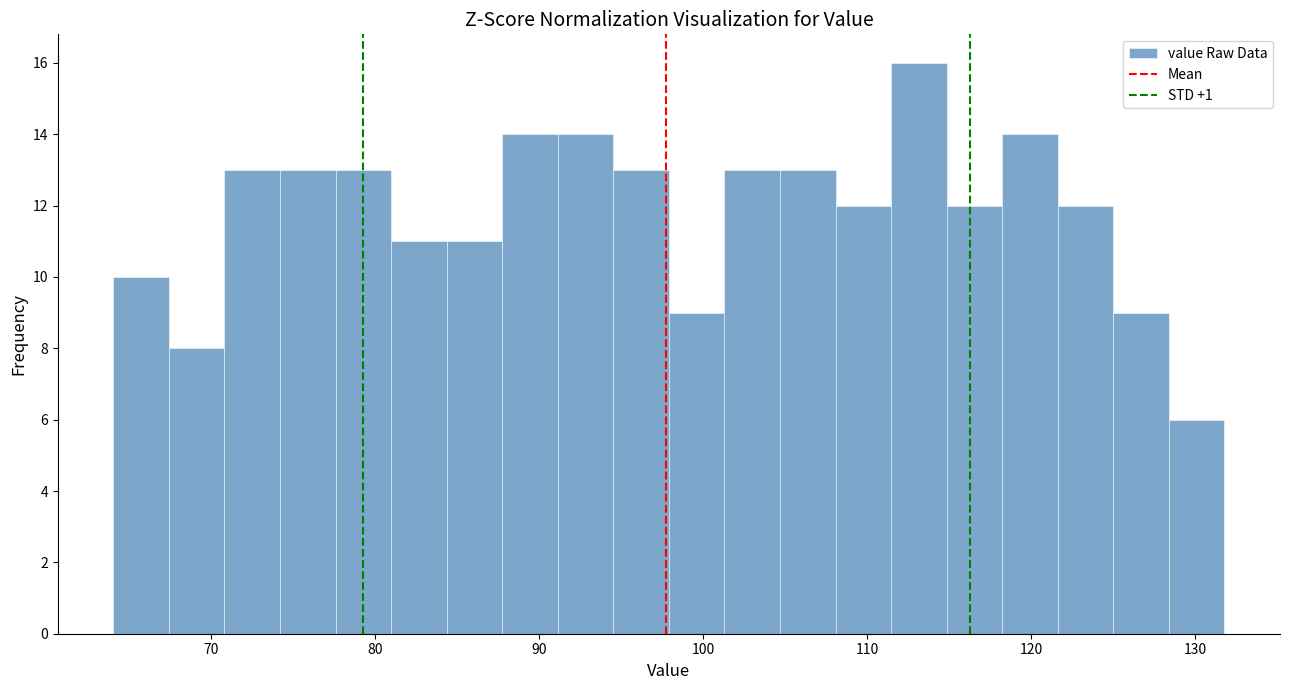

Around what value on the x-axis is the tallest bar? Give the approximate position of its centre, as read against the axis.

113